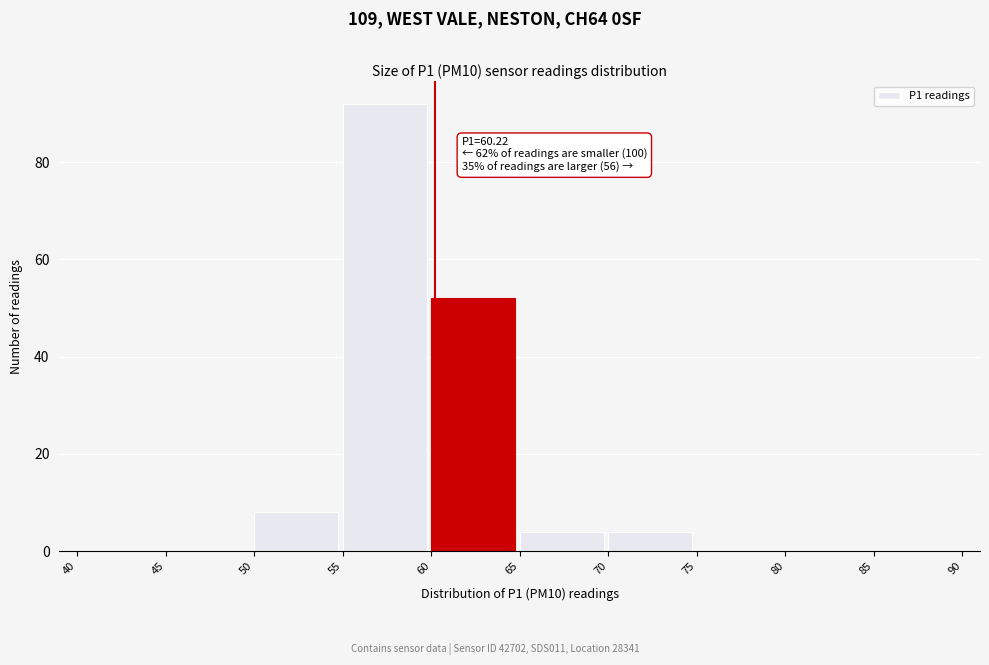

Which range on the x-axis has the tallest bar?

55 to 60